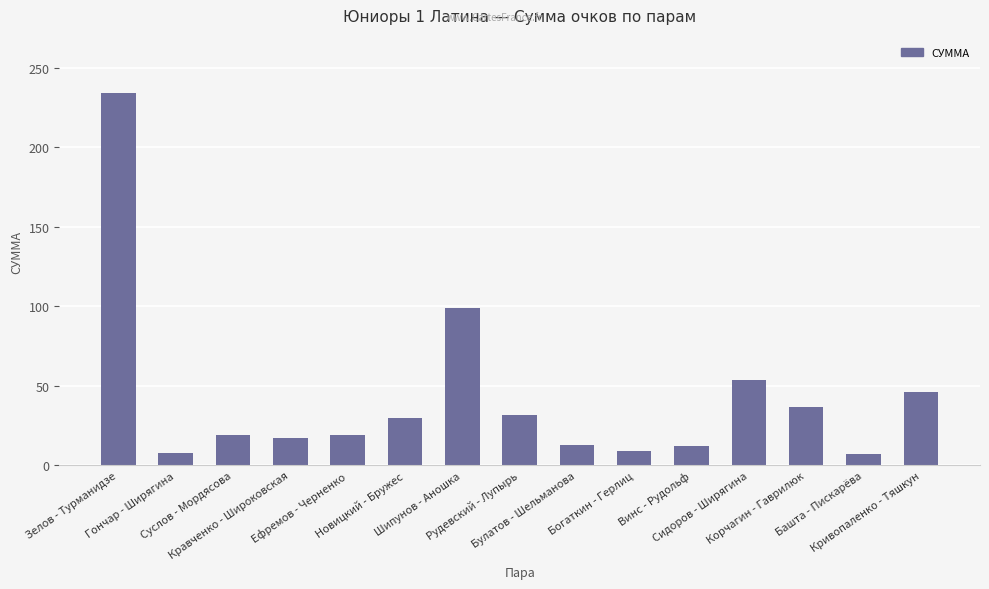

What value does the data have at Ефремов - Черненко, to the nearest 10?

20